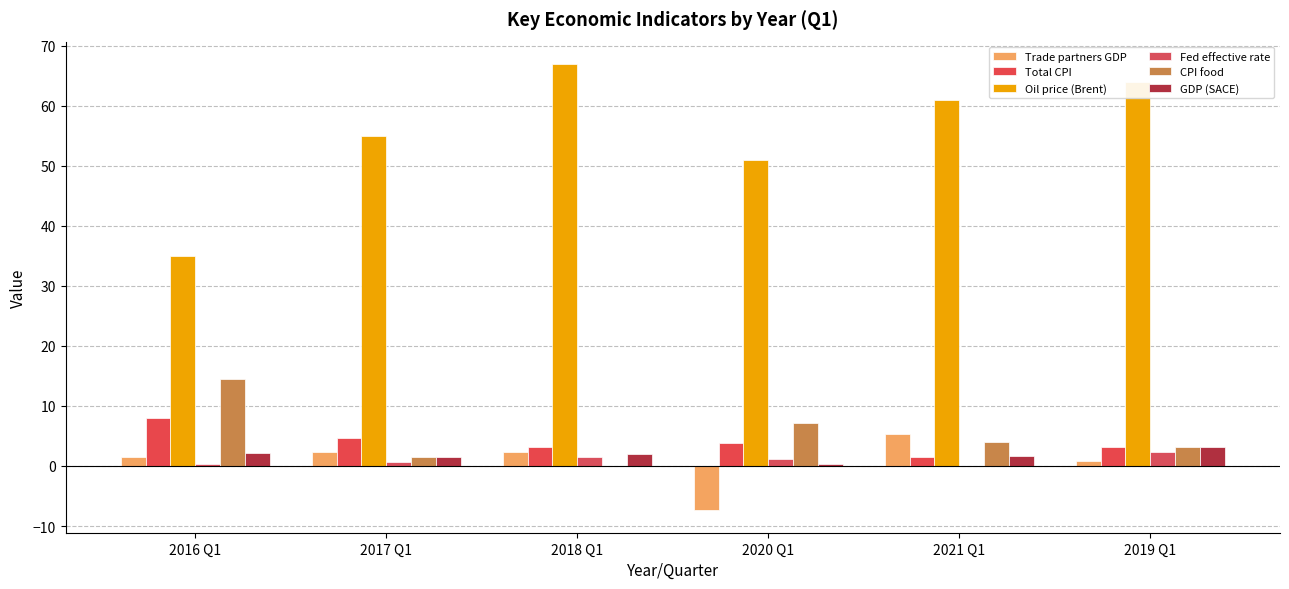

What is the difference between the highest and lowest values at 2021 Q1?

60.9